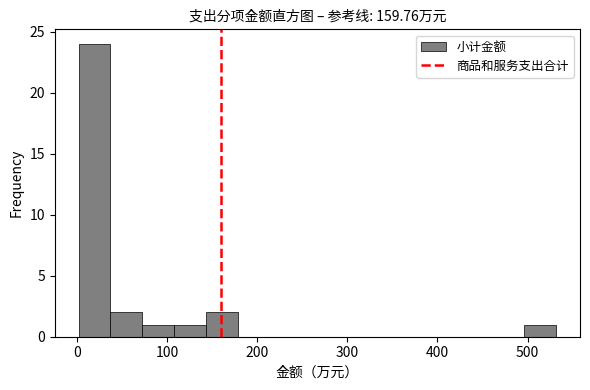

Around what value on the x-axis is the tallest bar? Give the approximate position of its centre, as read against the axis.

20